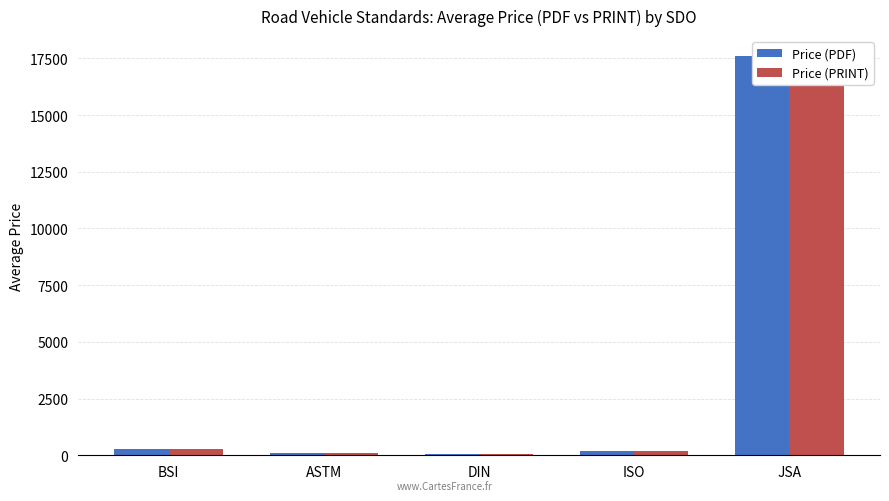

Which series changed the most between BSI and ISO?

Price (PDF)